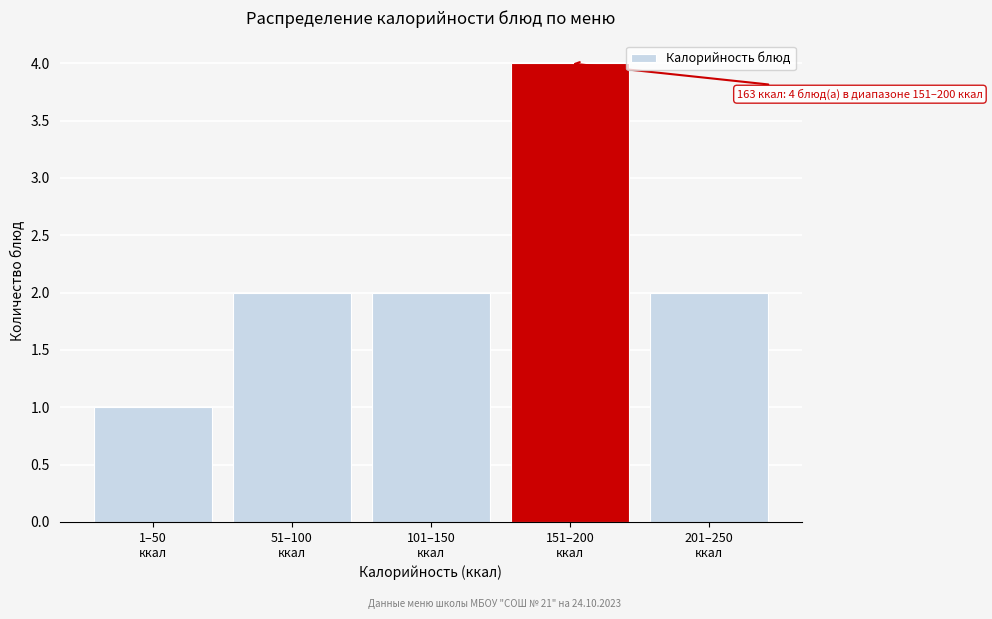

Reading left to right, what are all the values shown in this chart?

1	2	2	4	2